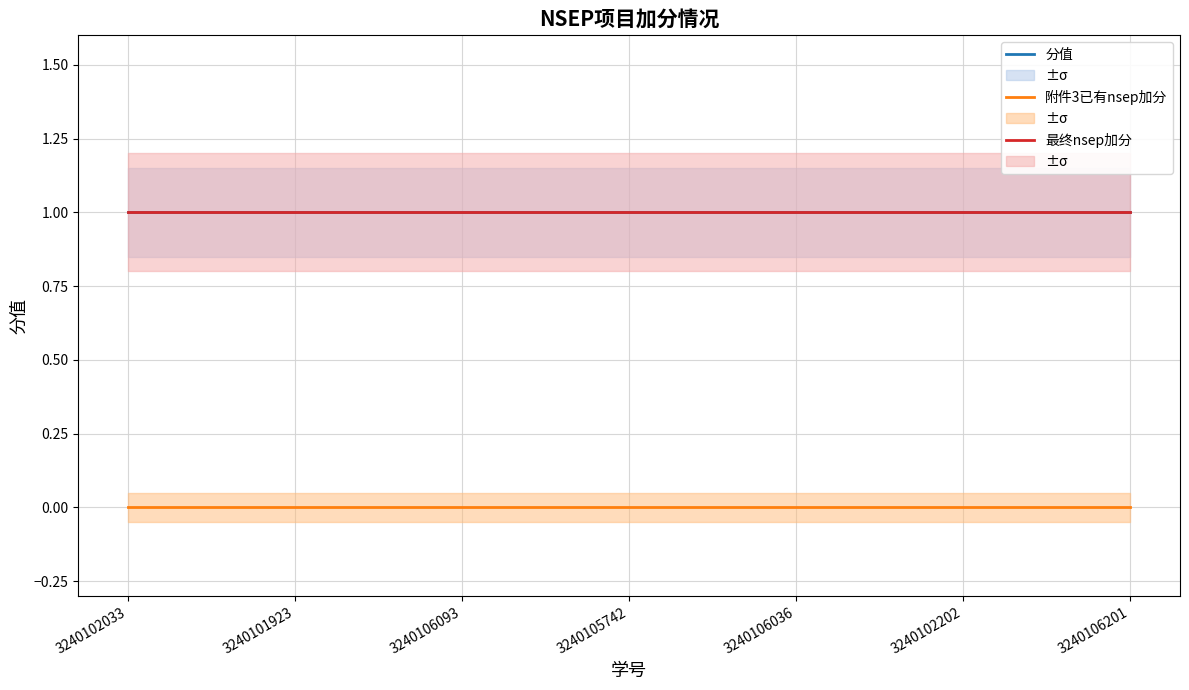

At which label is 最终nsep加分 closest to 1?

3240102033